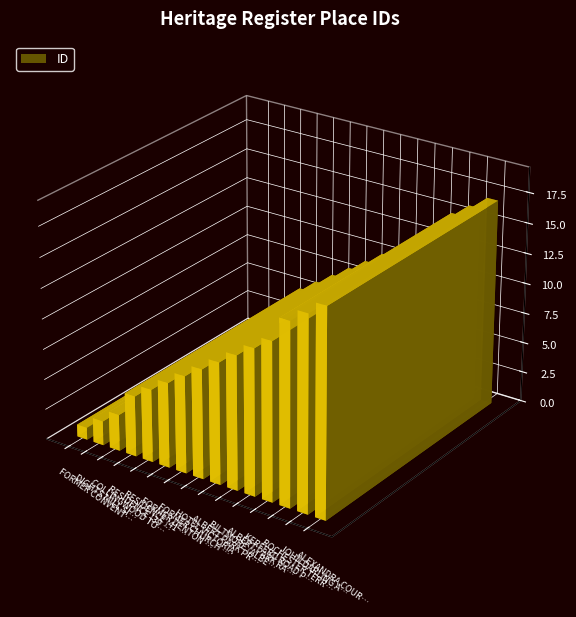

Where is the data nearest to the value 9?

HOTEL VICTORIA